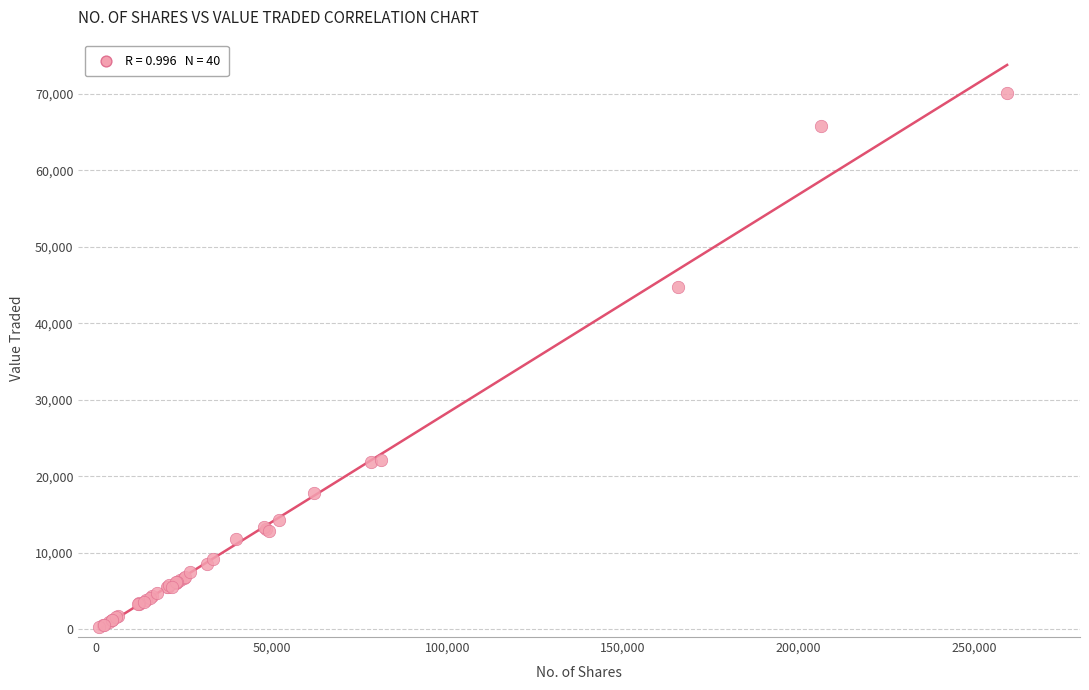

What Y value in the scatter plot is closest to 35149?

44733